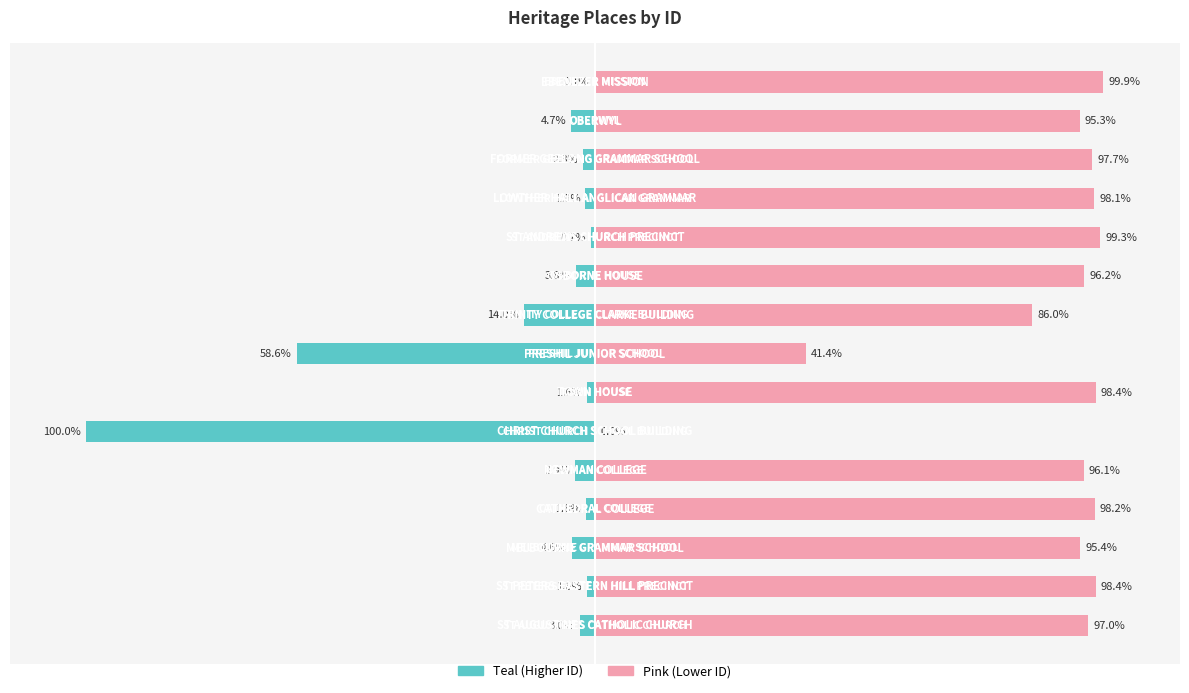

Reading left to right, what are all the values shown in this chart?

Left (Teal): -3.0	-1.6	-4.6	-1.8	-3.9	-100.0	-1.6	-58.6	-14.0	-3.8	-0.7	-1.9	-2.3	-4.7	-0.1
Right (Pink): 97.0	98.4	95.4	98.2	96.1	0.0	98.4	41.4	86.0	96.2	99.3	98.1	97.7	95.3	99.9